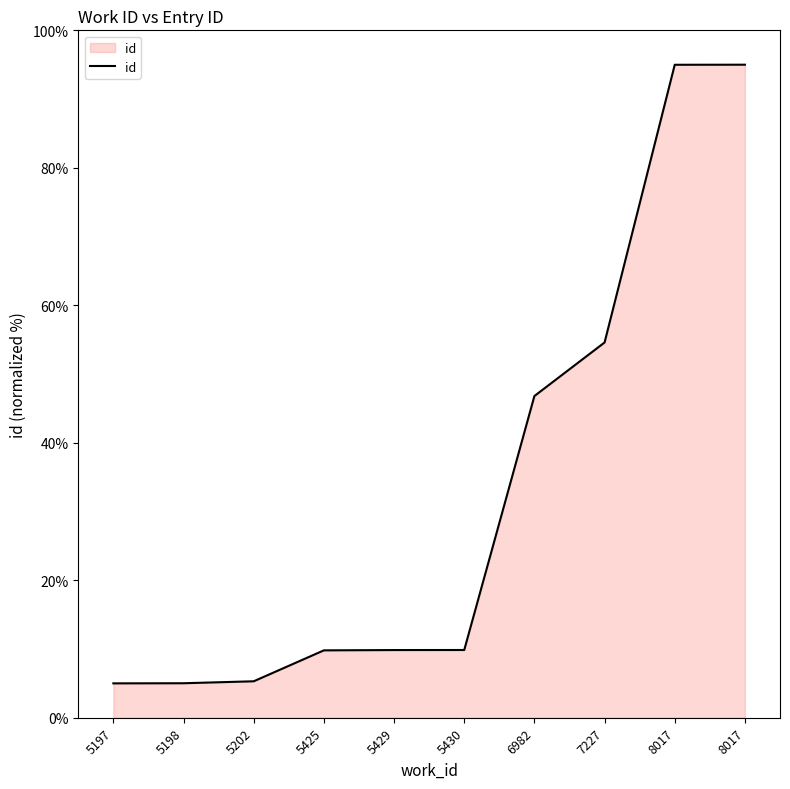

Does the chart display data point markers on the line(s)?

No